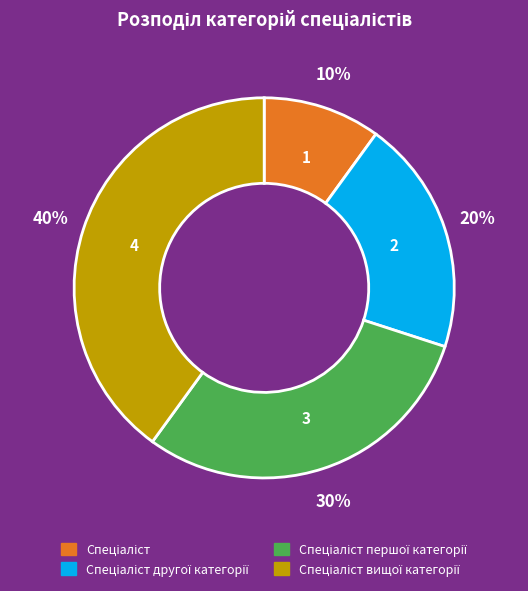

Is there any slice that represents more than half of the pie?

No